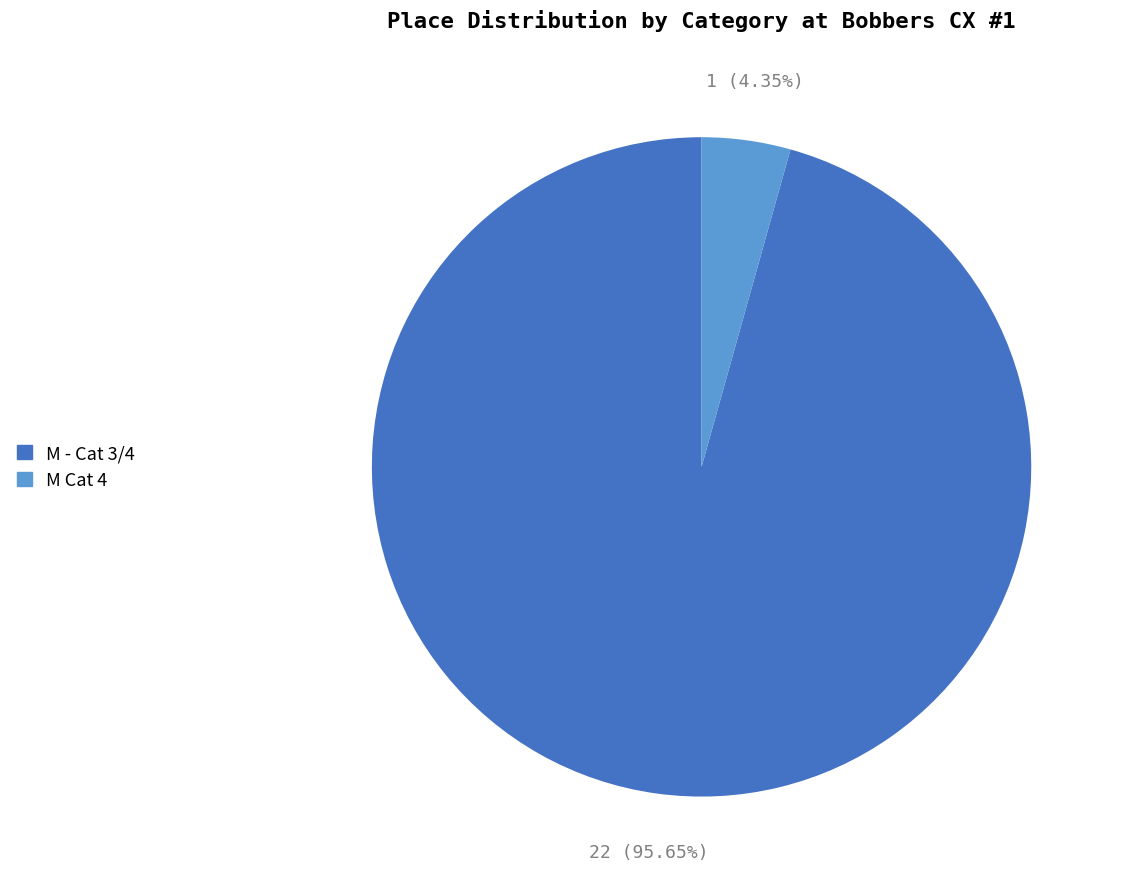

What is the smallest slice in the pie chart?

M Cat 4